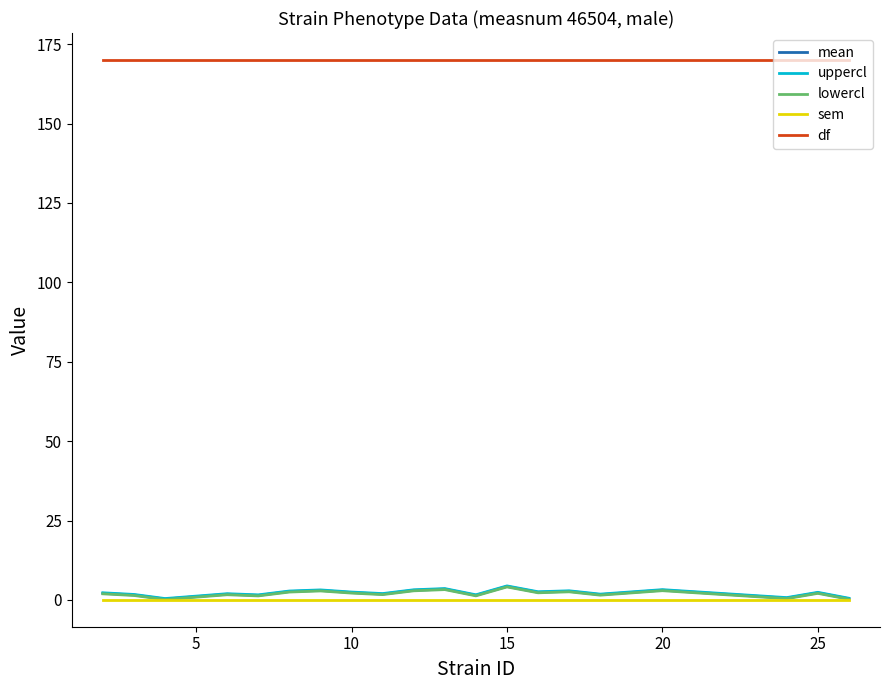

Which series has the largest total across all categories?

df